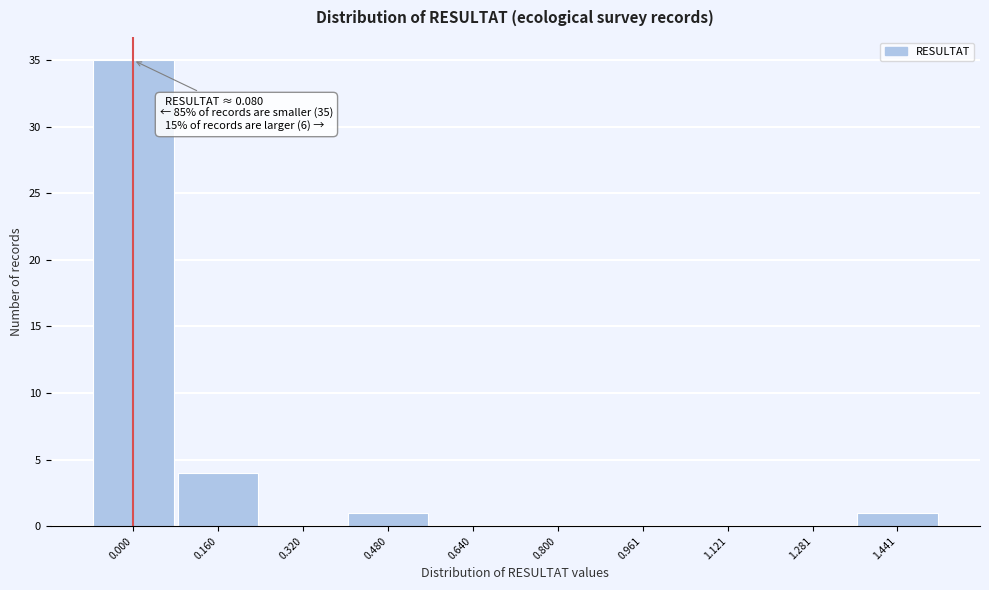

Reading left to right, extract all data points from this chart.

0.000=35	0.160=4	0.320=0	0.480=1	0.640=0	0.800=0	0.961=0	1.121=0	1.281=0	1.441=1